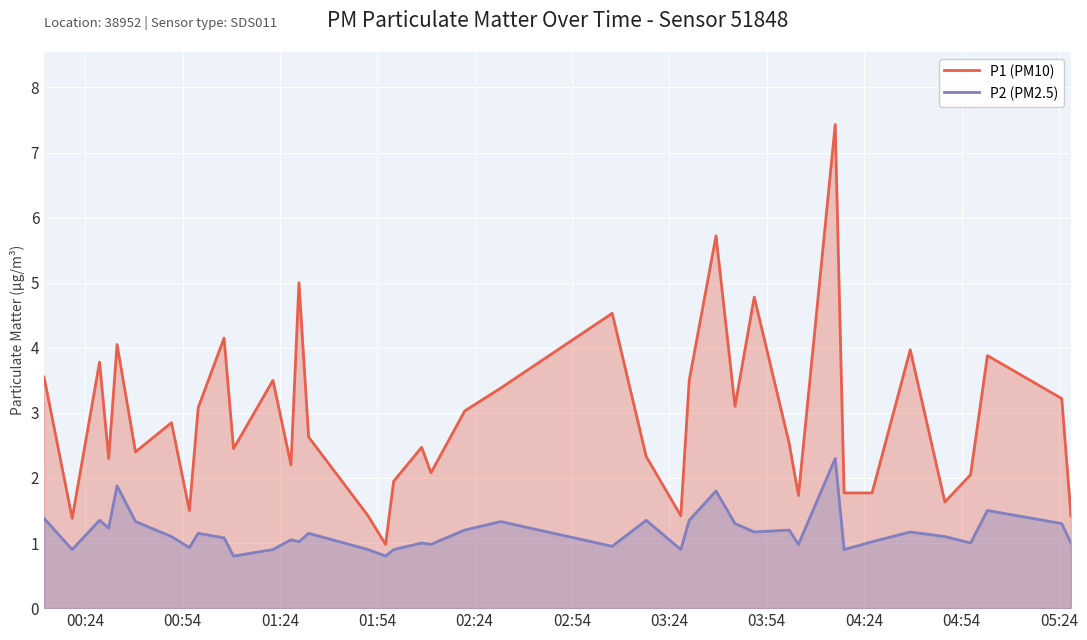

In P1 (PM10), how many points are higher than both neighbors (excluding endpoints)?

13